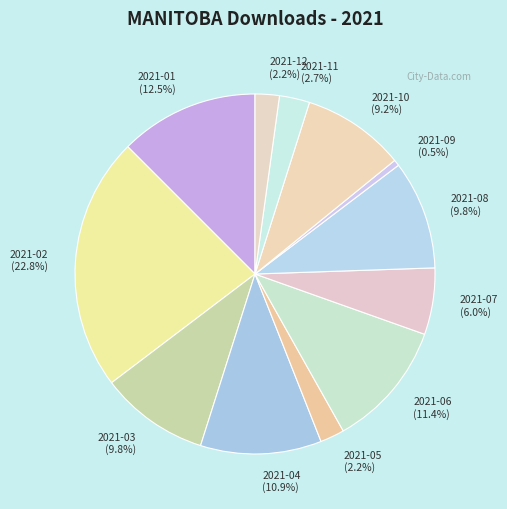

To the nearest percent, what is the difference between the largest and smallest slice percentages?

22%